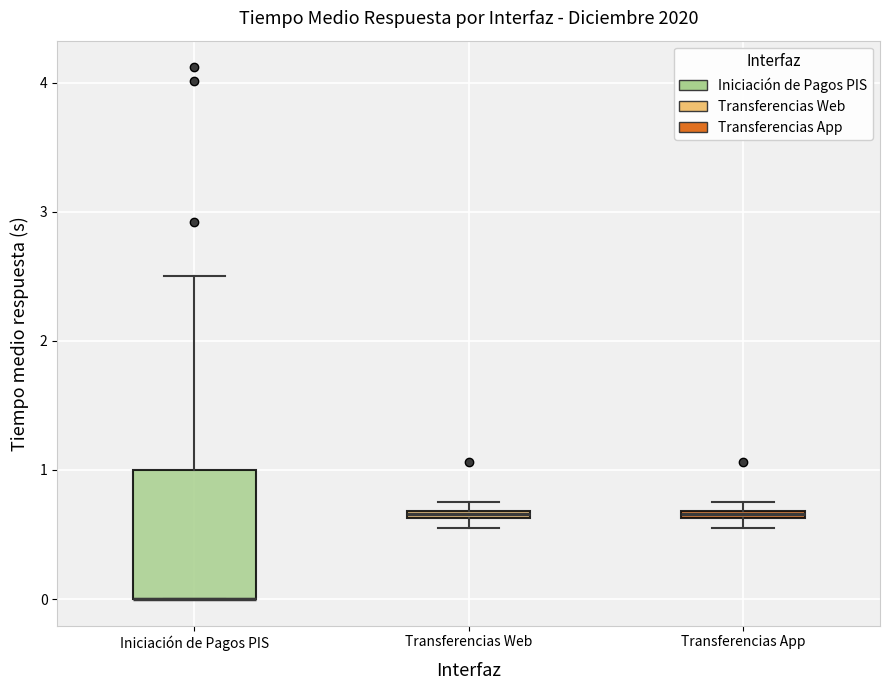

Which box is the tallest, from its lower edge to its upper edge?

Iniciación de Pagos PIS